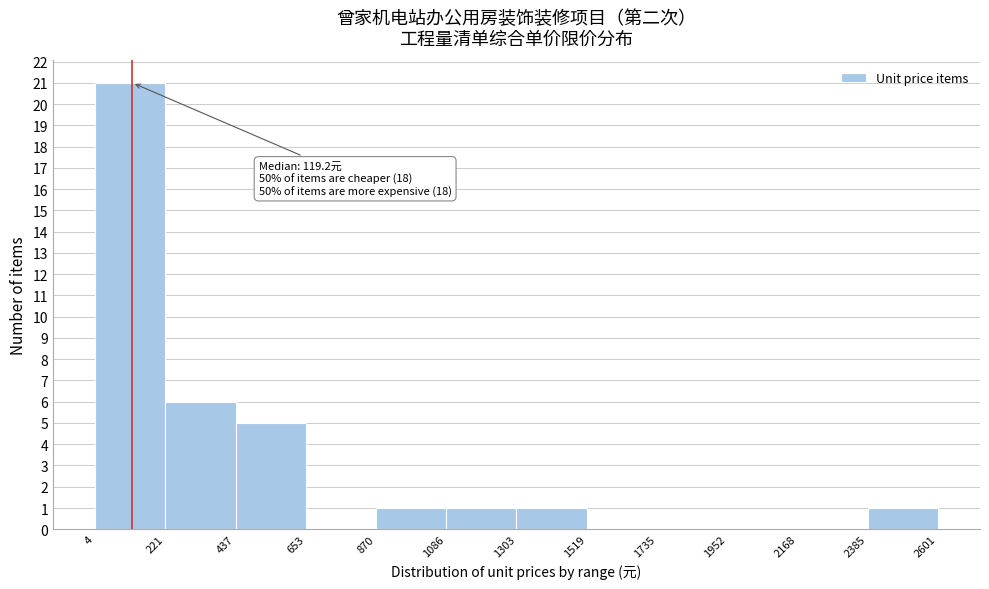

Which range on the x-axis has the tallest bar?

4 to 221